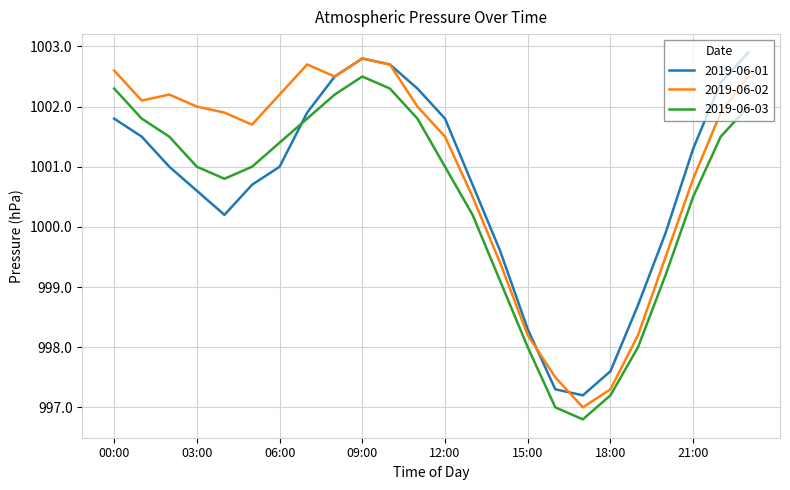

How many distinct data groups are displayed?

3